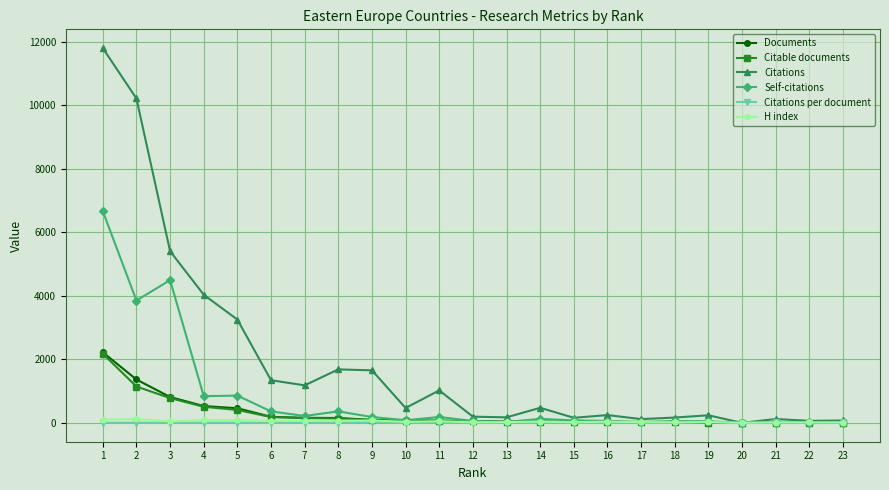

What is the greatest value displayed?

11804.0